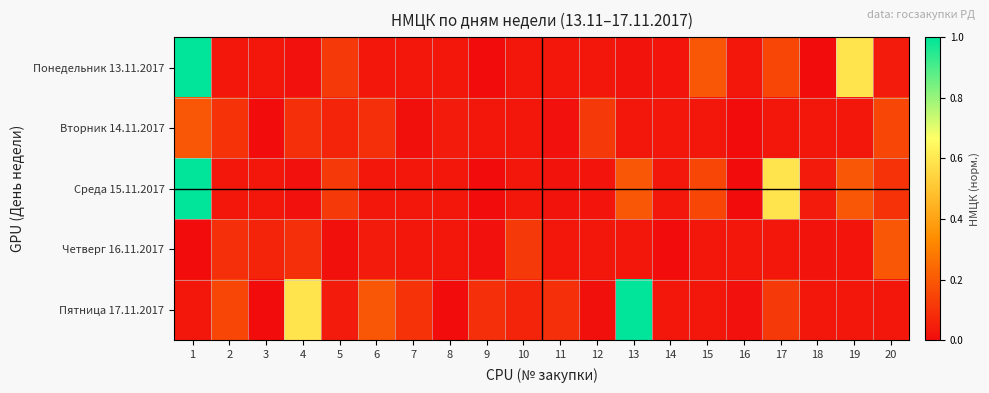

Which series changed the most between 4 and 5?

Пятница 17.11.2017